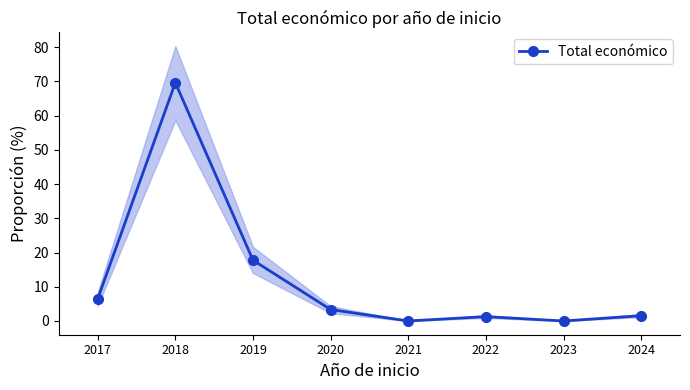

How many values exceed 3?

4